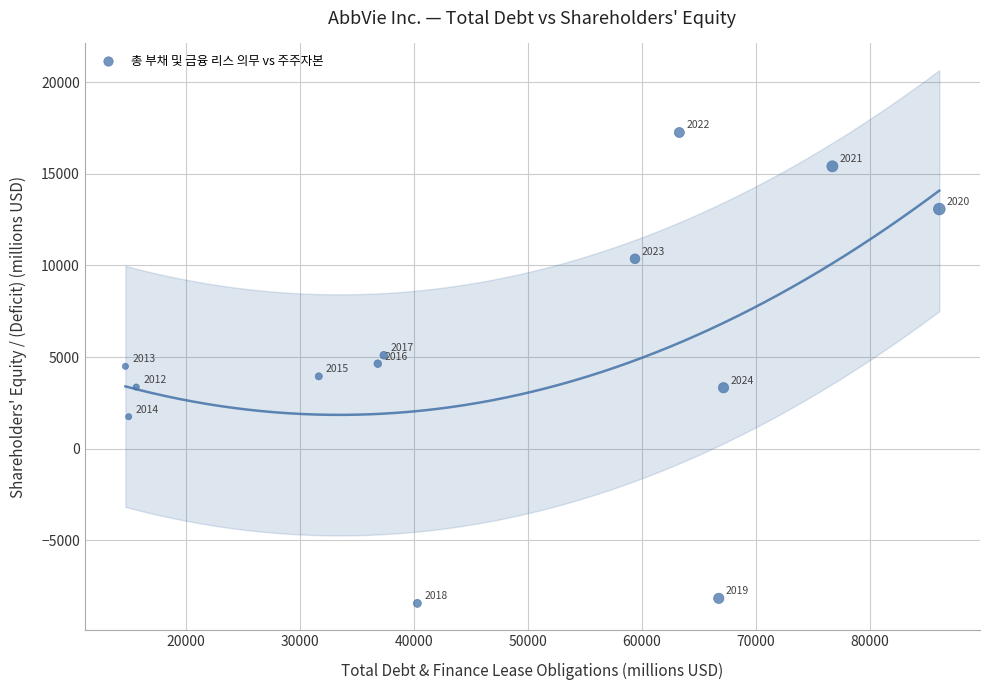

What is the range of Y values (max minus min)?

25700